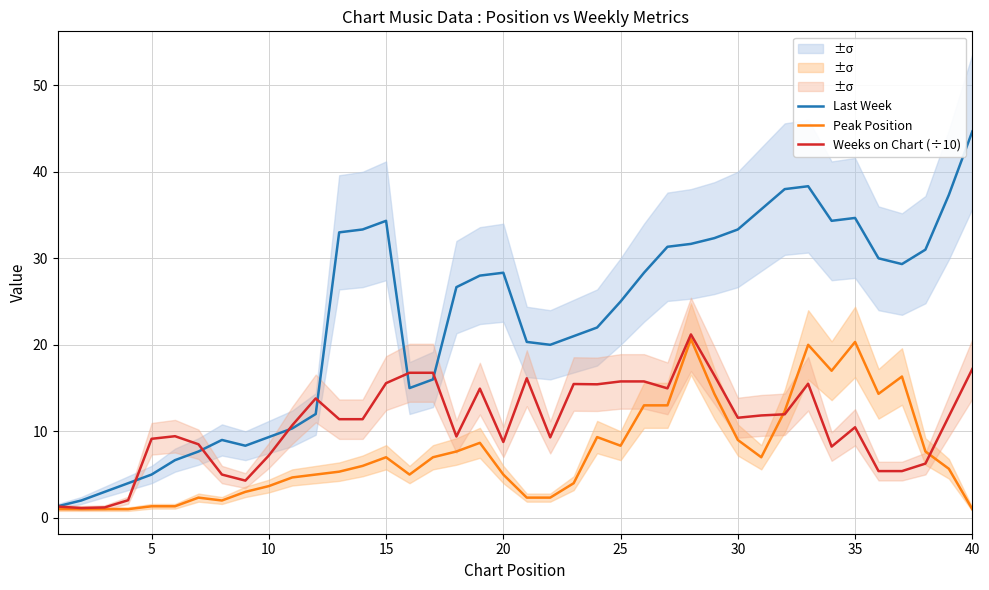

True or false: Peak Position has a value of 3.7 at 10.

True